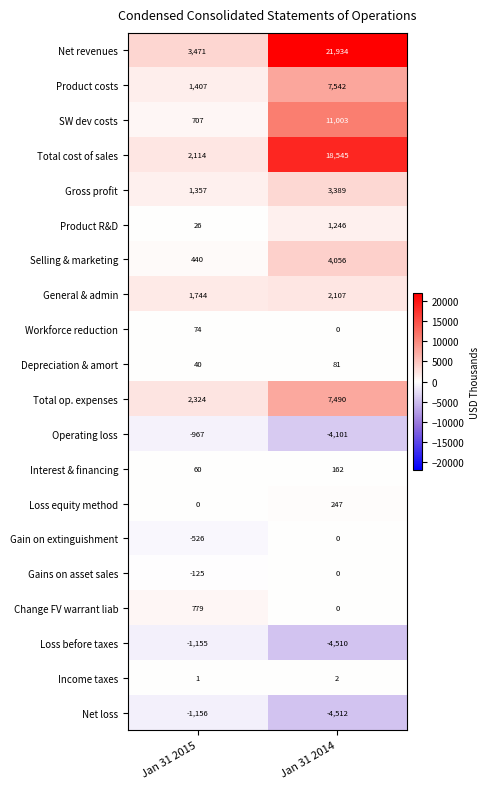

Which category has the highest value in the Interest & financing series?

Jan 31 2014